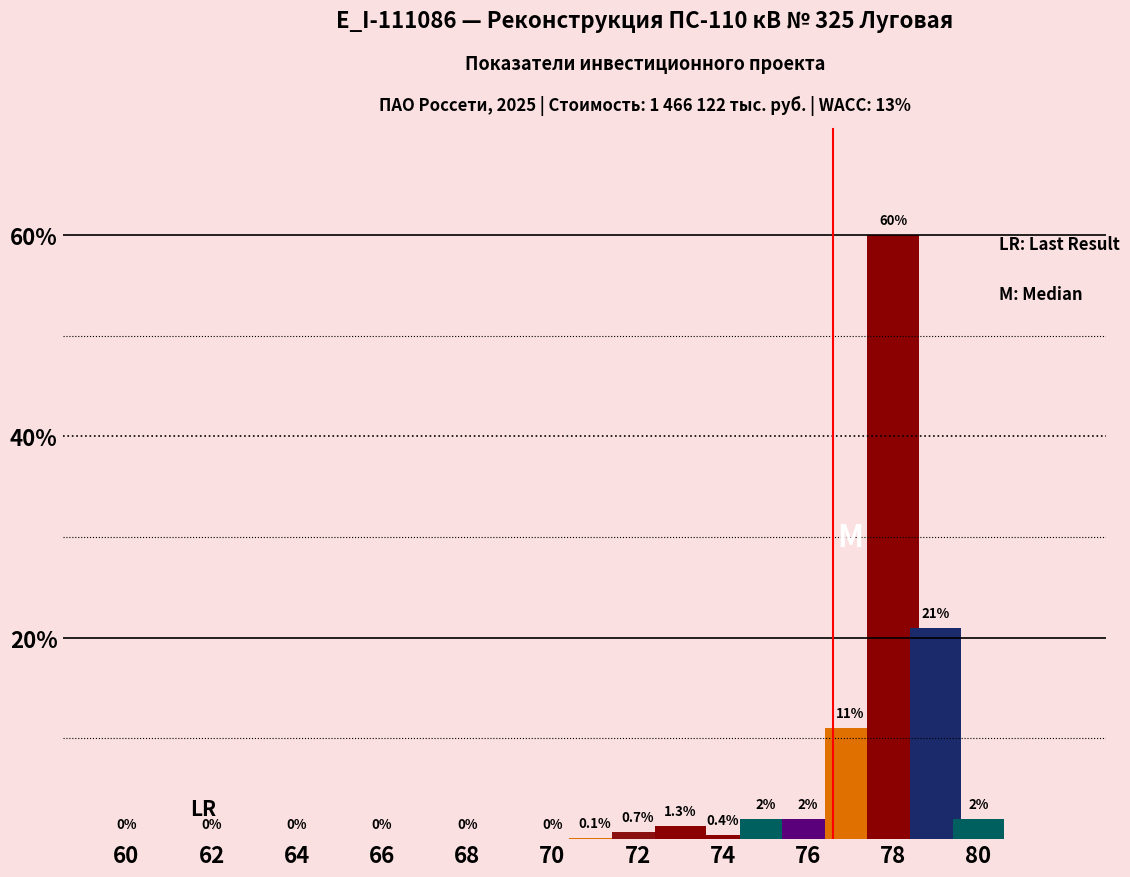

What is the greatest value displayed?

60.0